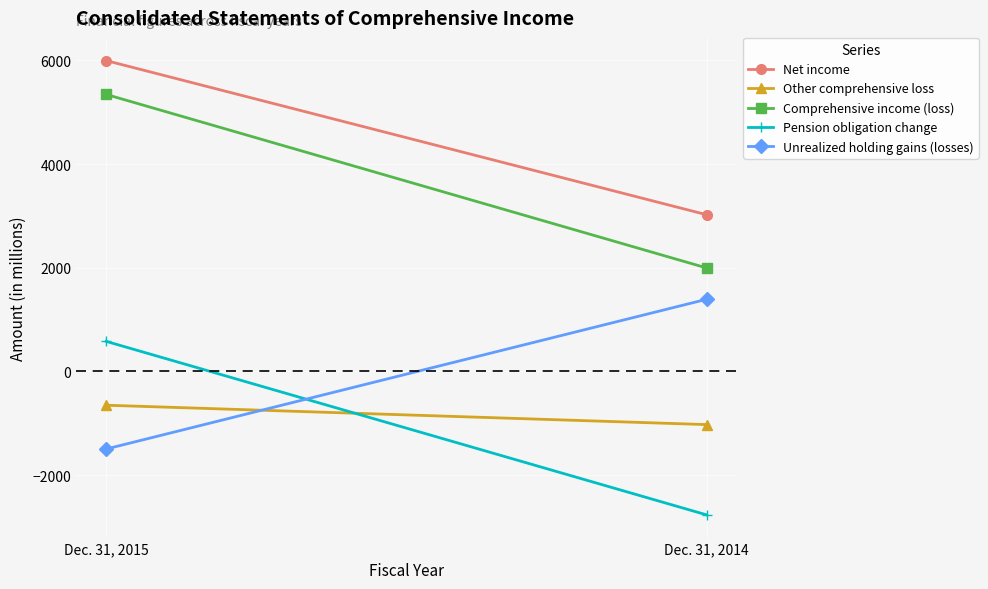

Reading left to right, transcribe all the data shown in this chart.

Net income: Dec. 31, 2015=5997	Dec. 31, 2014=3023
Other comprehensive loss: Dec. 31, 2015=-653	Dec. 31, 2014=-1027
Comprehensive income (loss): Dec. 31, 2015=5344	Dec. 31, 2014=1996
Pension obligation change: Dec. 31, 2015=579	Dec. 31, 2014=-2769
Unrealized holding gains (losses): Dec. 31, 2015=-1498	Dec. 31, 2014=1391